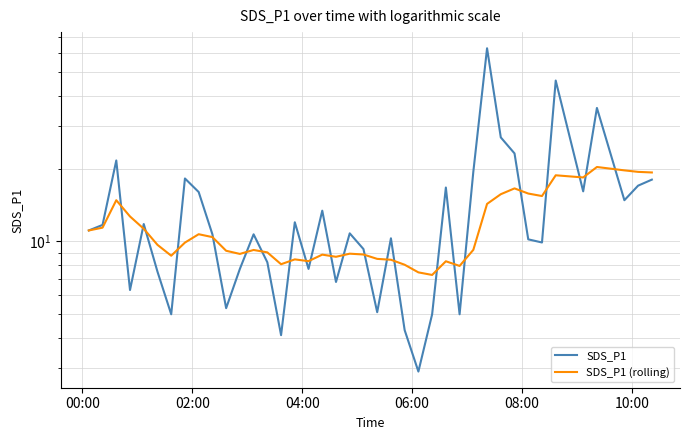

Where does the SDS_P1 (rolling) series first go above 9?

00:00